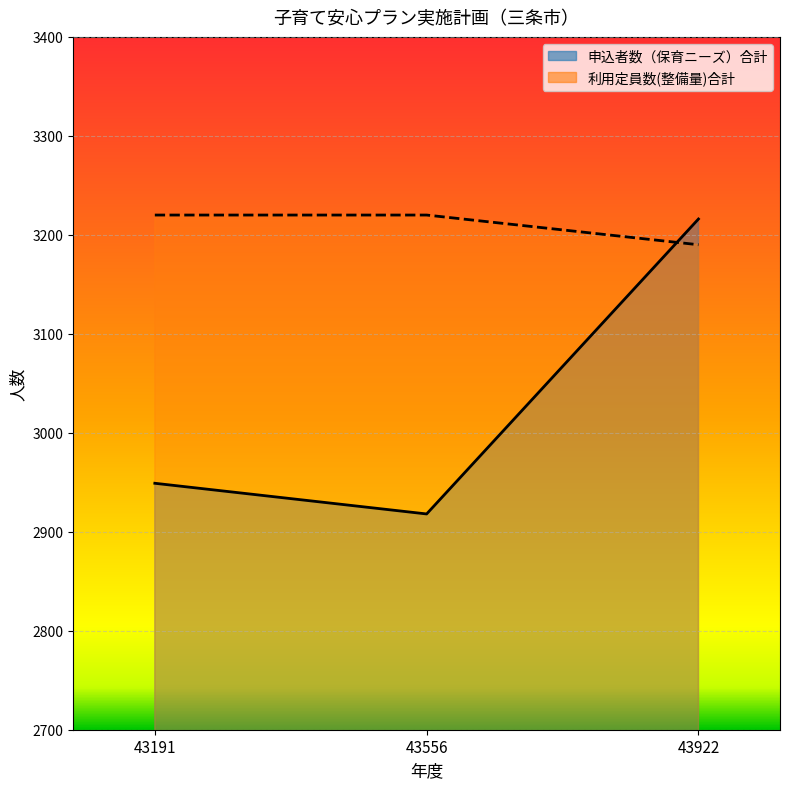

What is the smallest value displayed?

2918